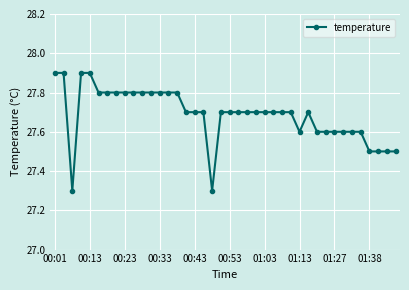

What is the average value?

27.7